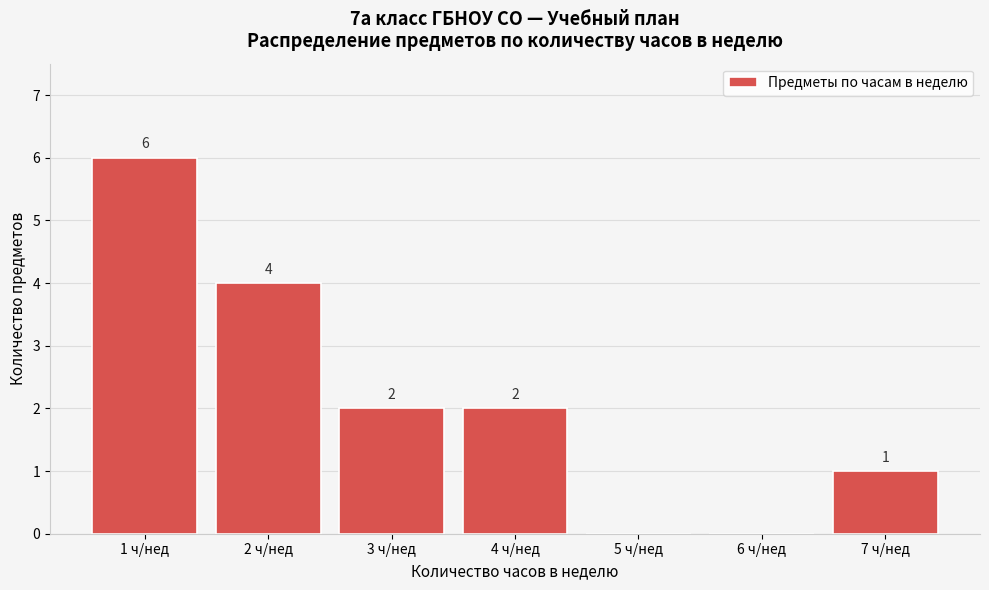

Over which range of the x-axis is the bar tallest?

0.5 to 1.5